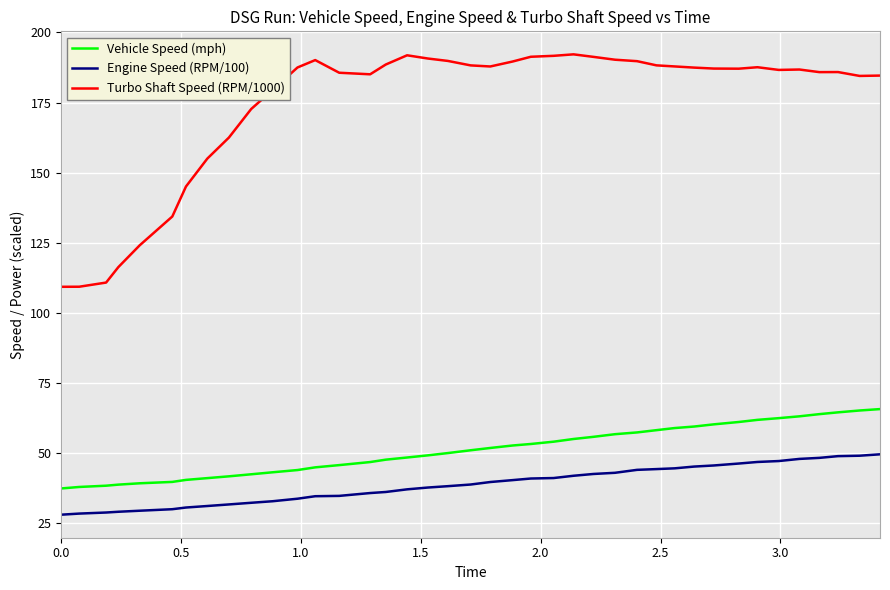

Does the chart display data point markers on the line(s)?

No